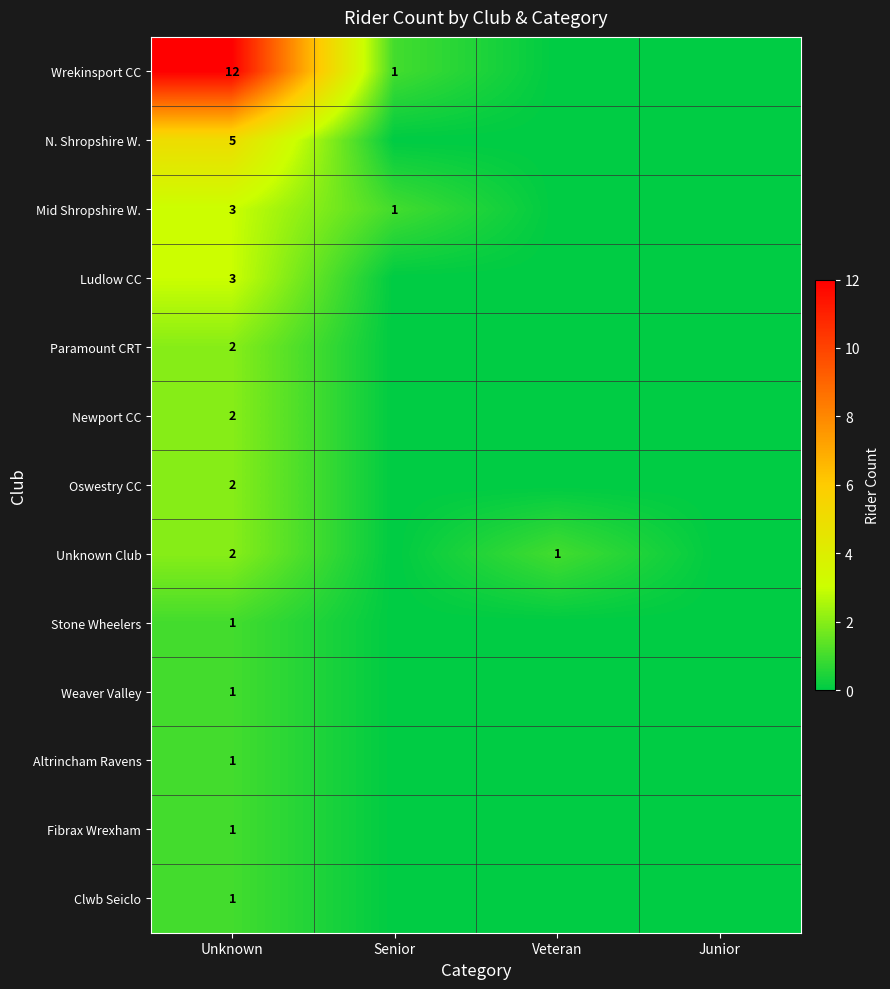

At Veteran, list the series in order from smallest to largest.

Wrekinsport CC, N. Shropshire W., Mid Shropshire W., Ludlow CC, Paramount CRT, Newport CC, Oswestry CC, Stone Wheelers, Weaver Valley, Altrincham Ravens, Fibrax Wrexham, Clwb Seiclo, Unknown Club